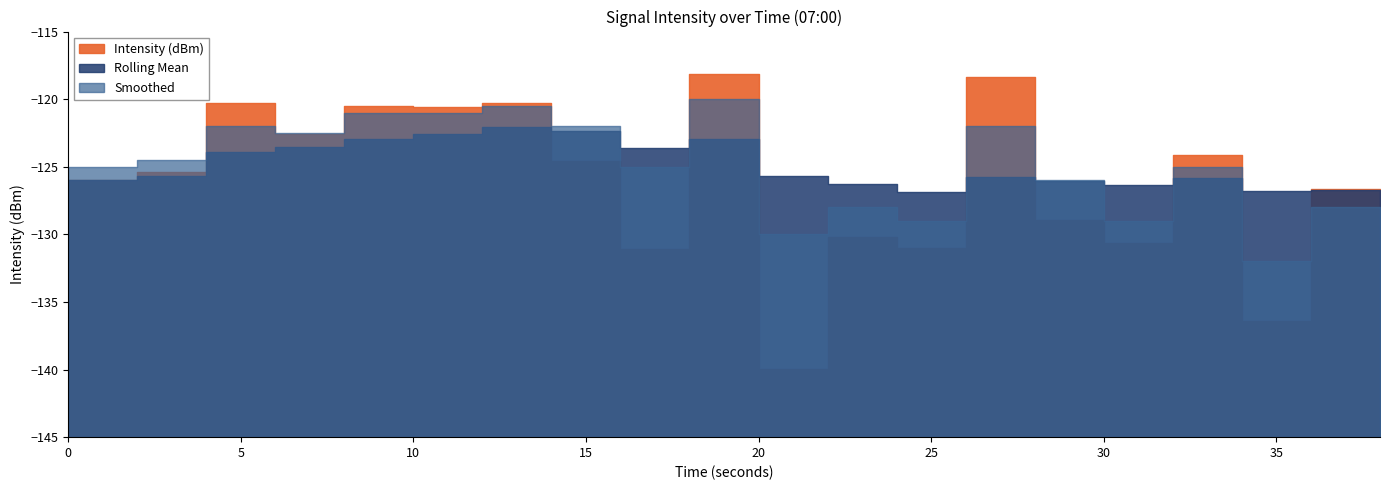

What is the minimum value shown in the chart?

-139.9